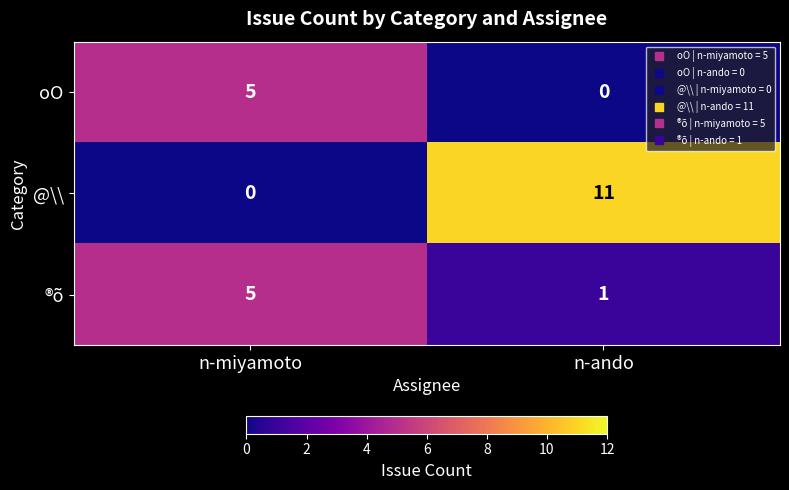

At which category is the sum across all series the highest?

n-ando